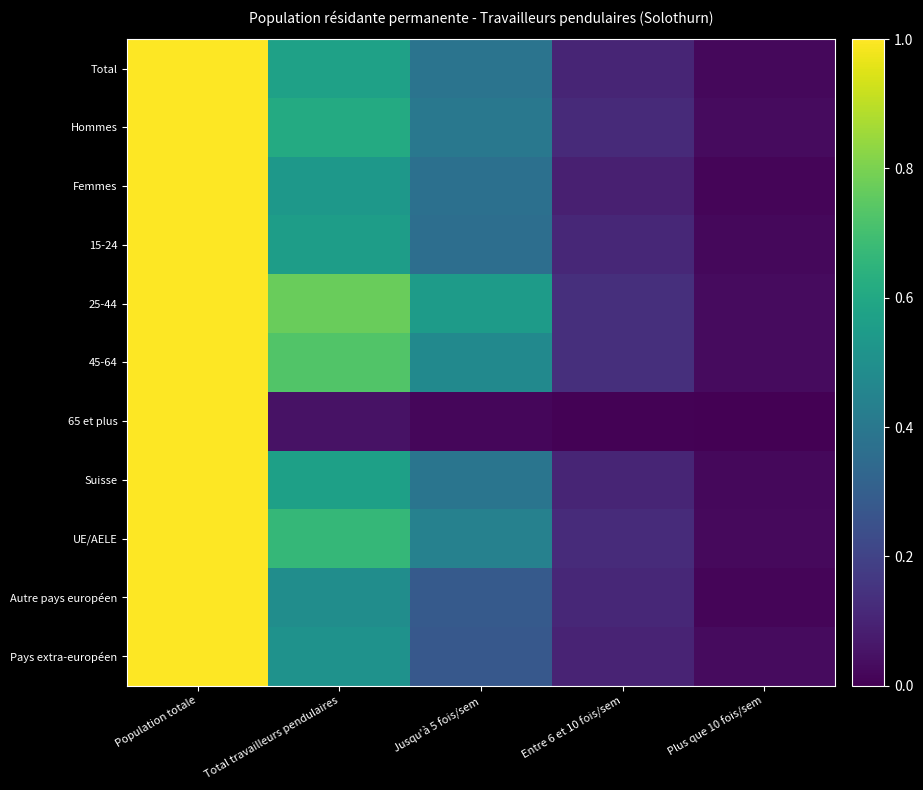

Which series has the widest spread of values?

65 et plus